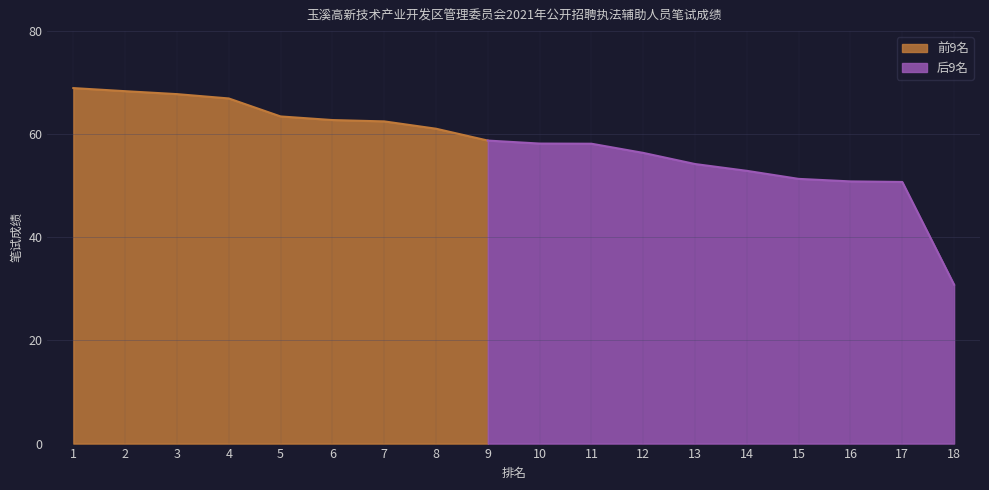

Which label corresponds to the largest value in the chart?

1